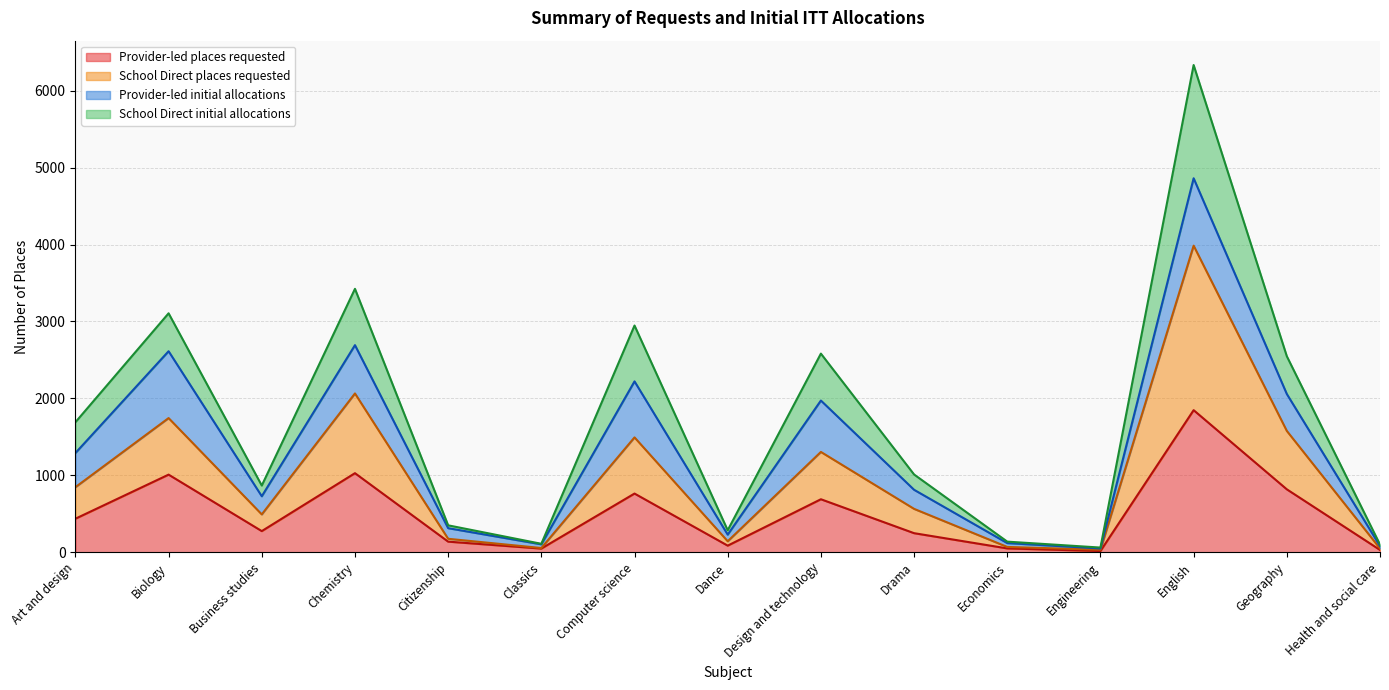

What is the total value across all series at Design and technology?

2582